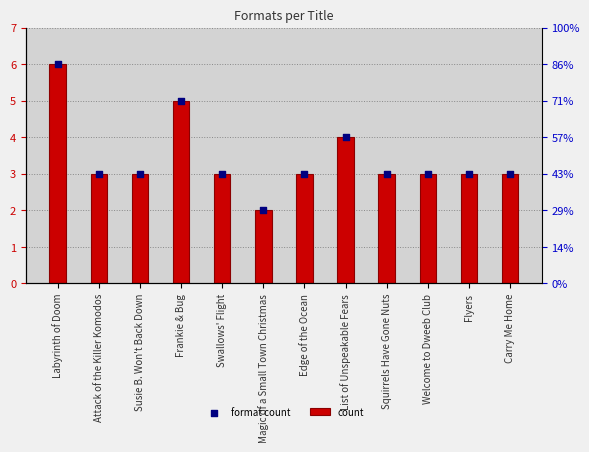

Which series reaches the maximum Y coordinate?

count